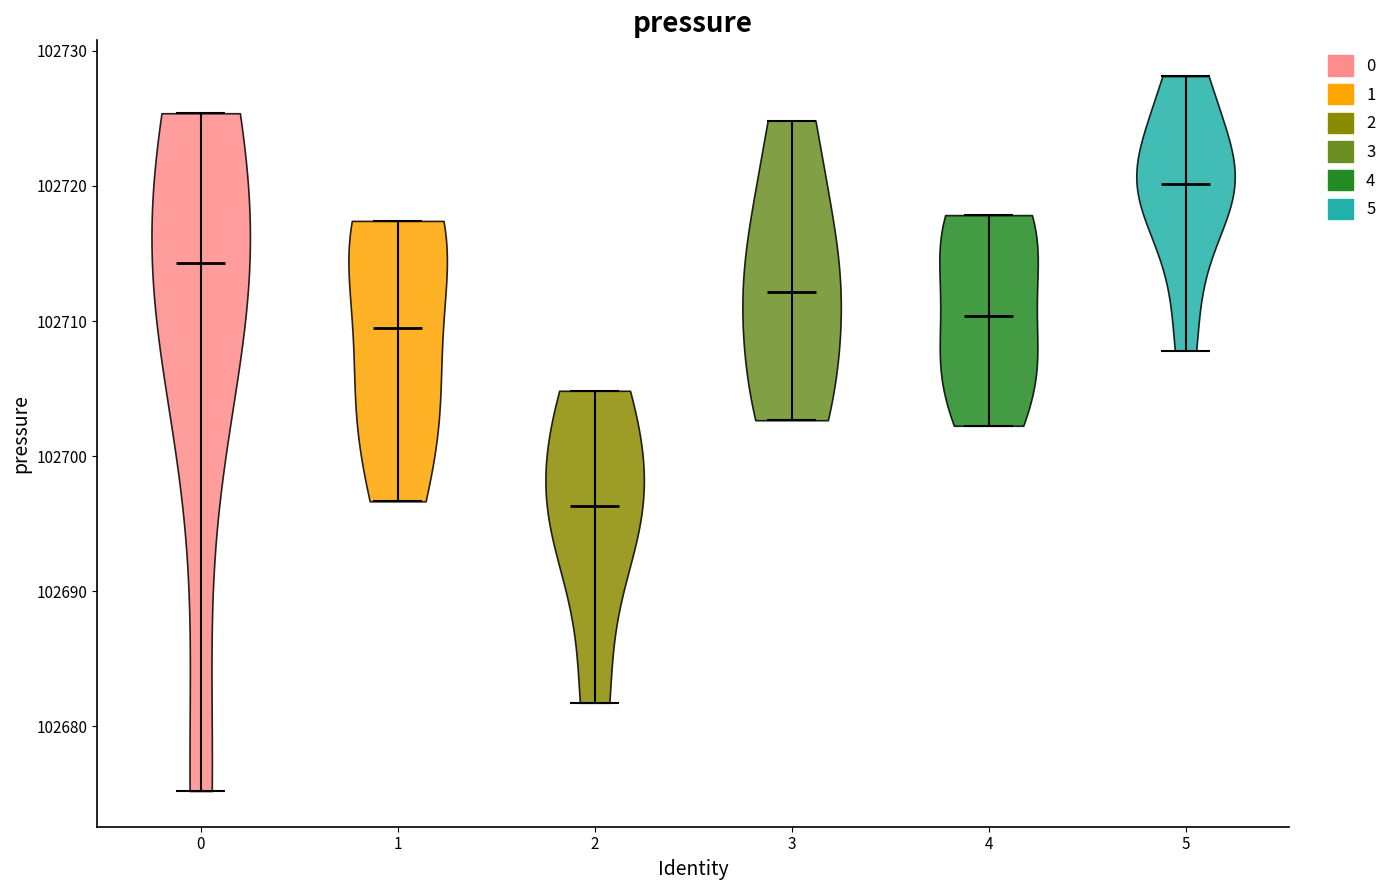

Reading left to right, read every violin against the y-axis: where its median line is, and the lowest and highest points it reaches. The values are not printed on the chart, so give them approximately, as read against the axis.

0: median line 102714, lowest point 102675, highest point 102725
1: median line 102710, lowest point 102697, highest point 102717
2: median line 102696, lowest point 102682, highest point 102705
3: median line 102712, lowest point 102703, highest point 102725
4: median line 102710, lowest point 102702, highest point 102718
5: median line 102720, lowest point 102708, highest point 102728